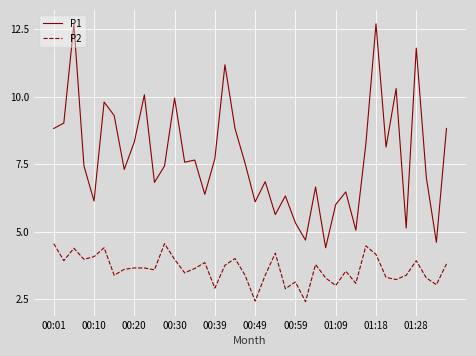

Rank the series by their maximum value, from highest to lowest.

P1, P2